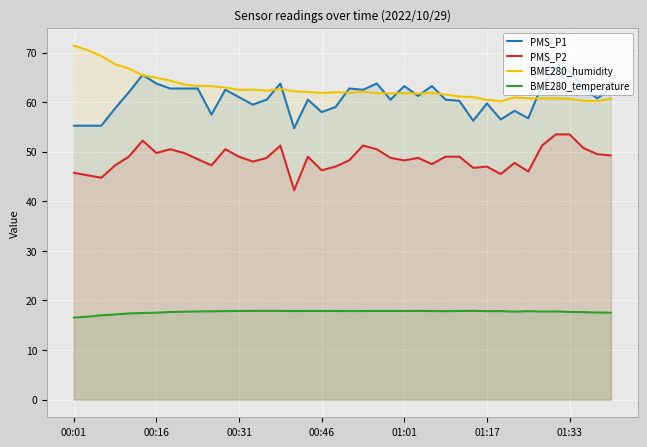

Which series has the largest total across all categories?

BME280_humidity